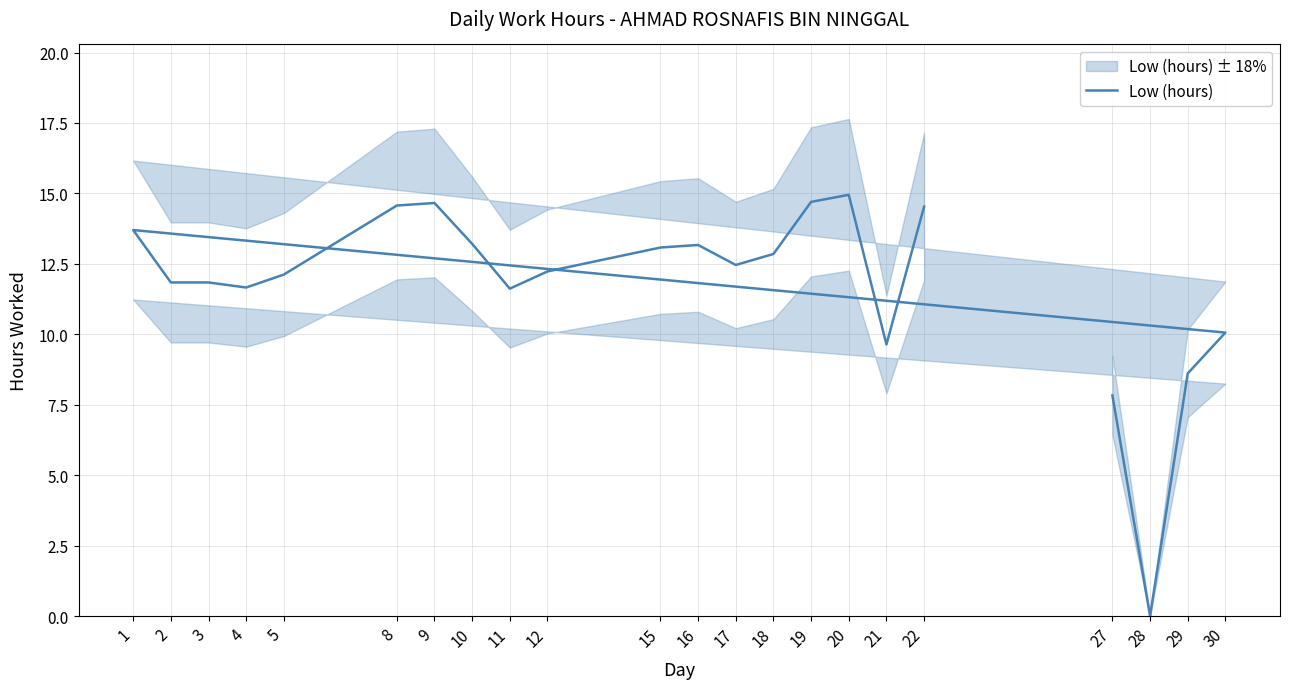

Reading left to right, what are all the values shown in this chart?

27=7.8	28=0.0	29=8.6	30=10.1	1=13.7	2=11.8	3=11.8	4=11.7	5=12.1	8=14.6	9=14.7	10=13.2	11=11.6	12=12.2	15=13.1	16=13.2	17=12.5	18=12.8	19=14.7	20=14.9	21=9.6	22=14.5